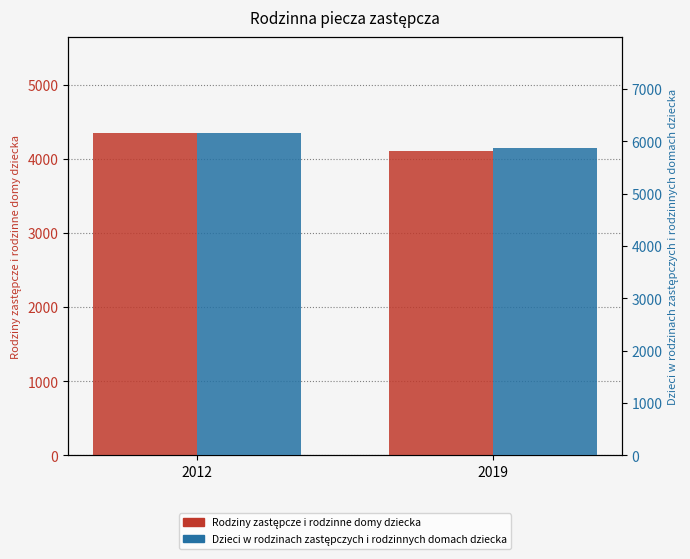

Read the Rodziny zastępcze i rodzinne domy dziecka value at 2012.

4341